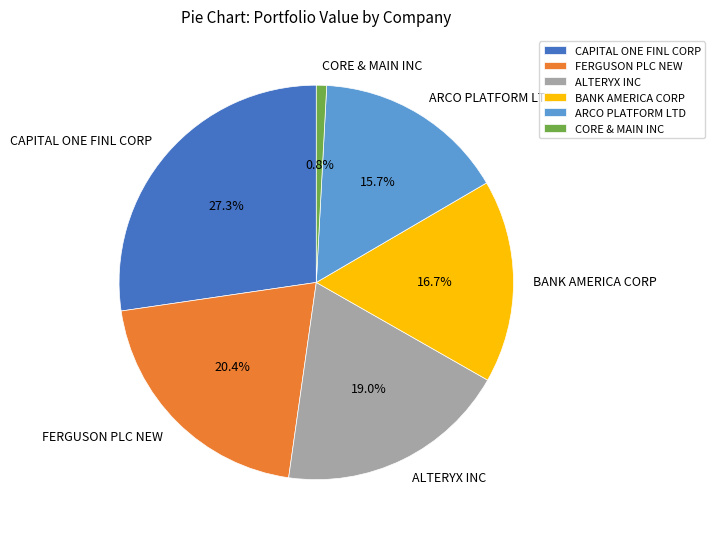

Between CAPITAL ONE FINL CORP and CORE & MAIN INC, which is larger?

CAPITAL ONE FINL CORP